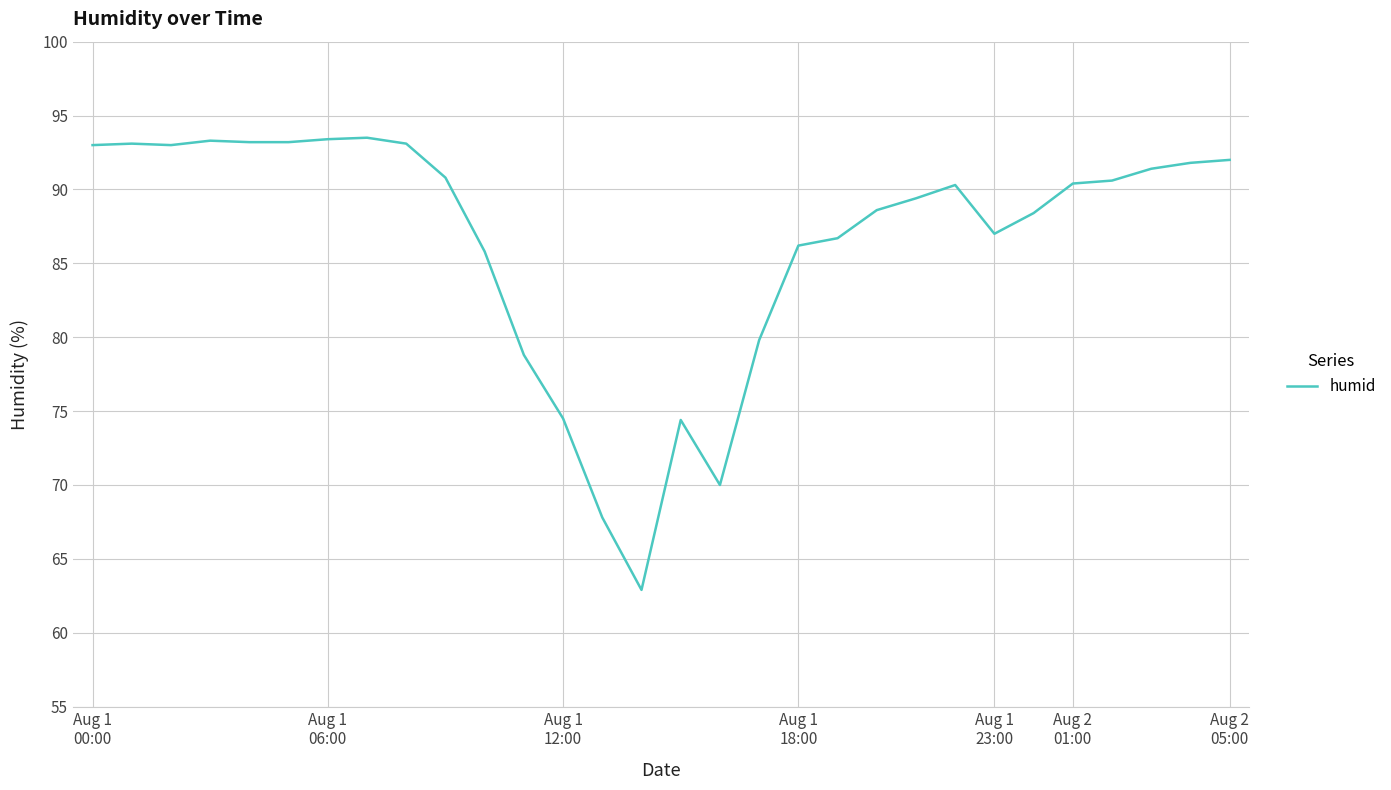

What is the difference between the maximum and minimum values?

30.6